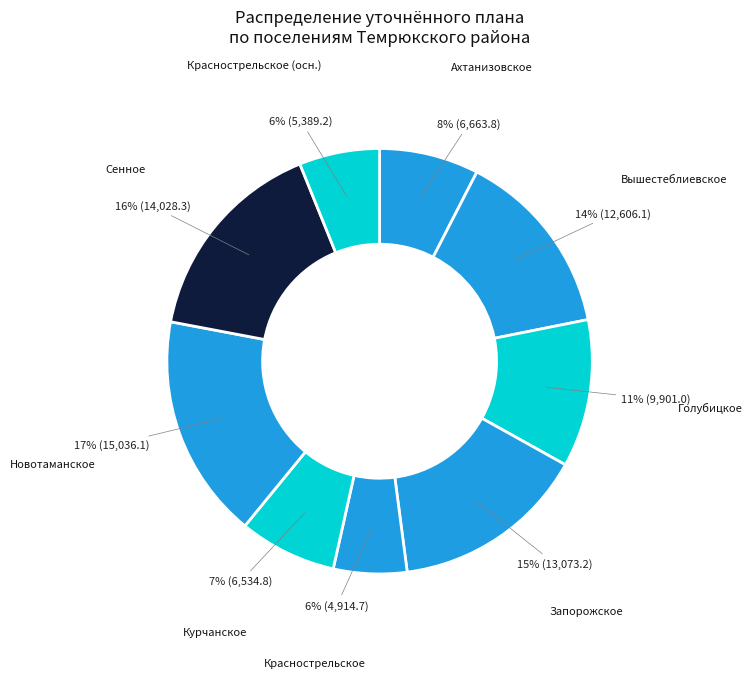

Between Вышестеблиевское and Ахтанизовское, which is larger?

Вышестеблиевское